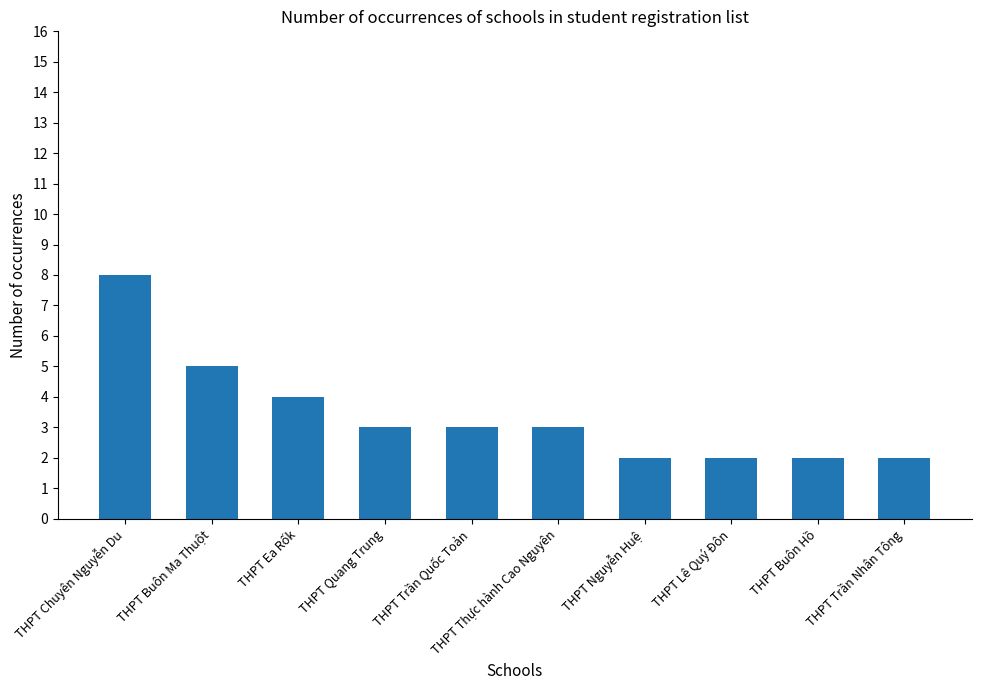

How many values are between 2 and 4?

8